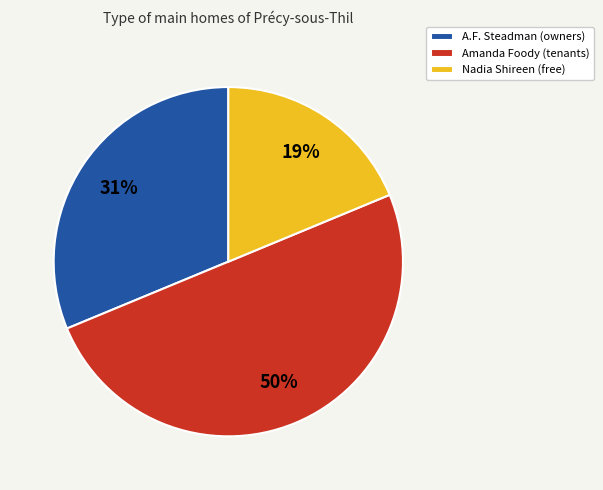

True or false: A.F. Steadman (owners) accounts for 31% of the total.

True